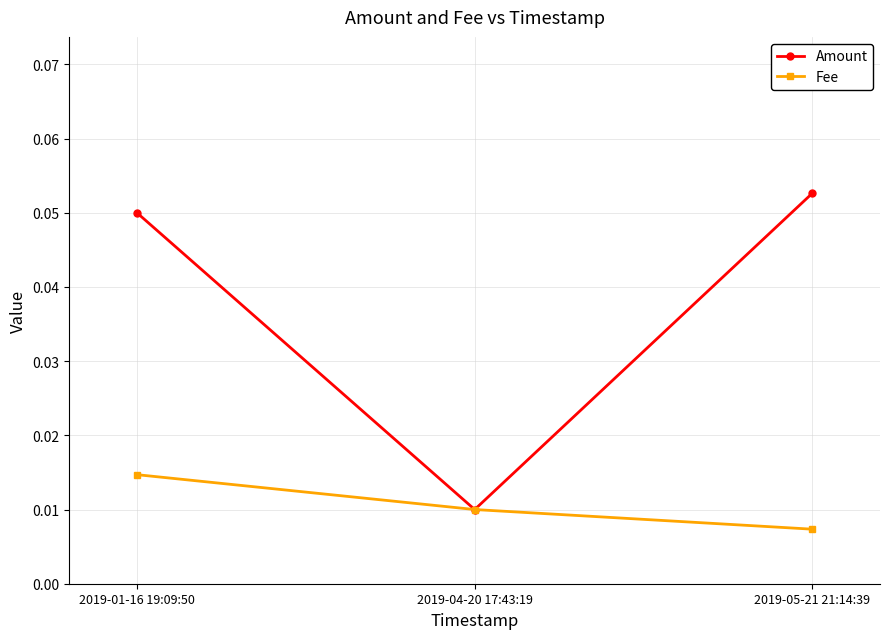

How many data points does each series have?

3